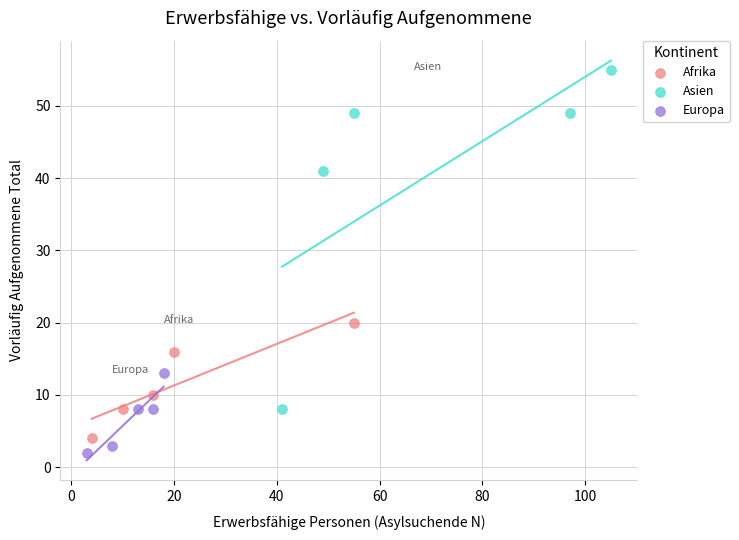

What are all the series names shown in the legend?

Afrika, Asien, Europa